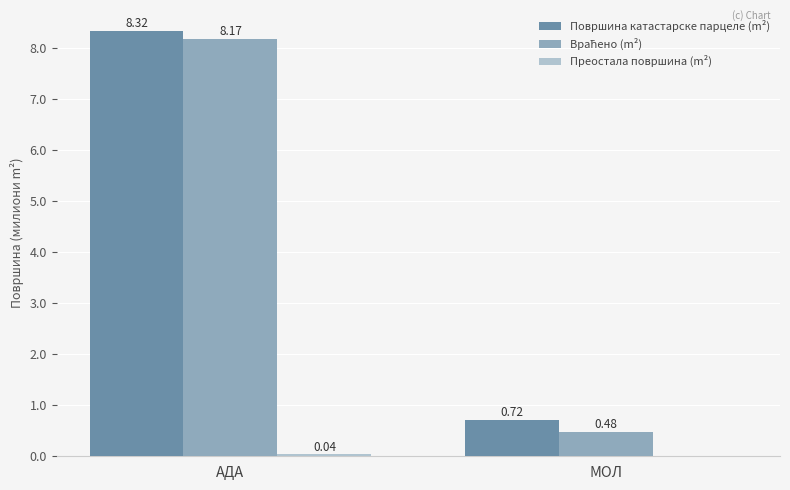

Where does the Површина катастарске парцеле (m²) series first go above 8?

АДА